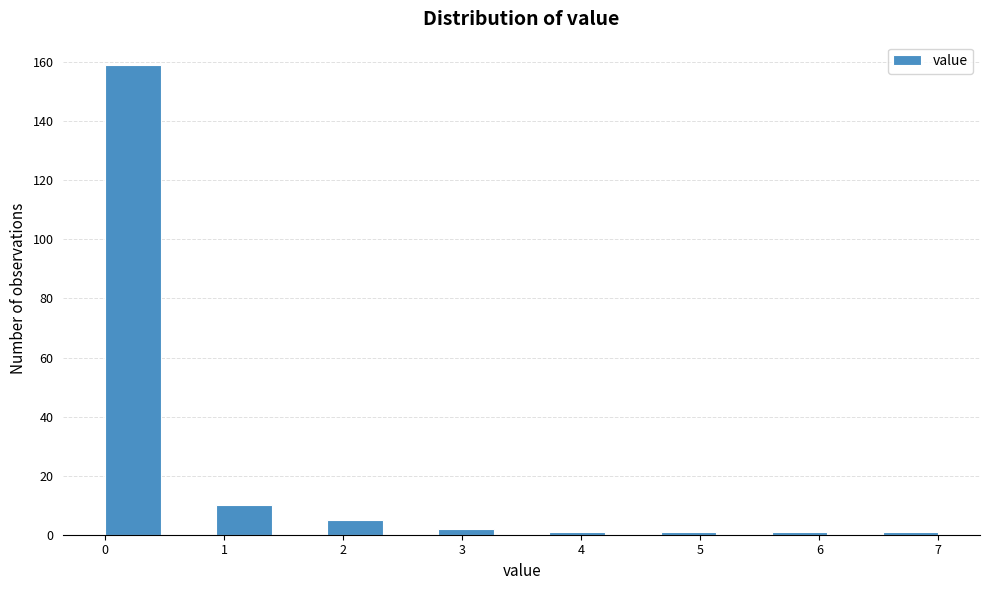

Reading left to right, list every bar in this chart as the range it spans on the x-axis followed by its height. Neither the bar edges nor the heights are printed on the chart, so give them approximately, as read against the axes.

0.0 to 0.5: 160
0.5 to 0.9: 0
0.9 to 1.4: 10
1.4 to 1.9: 0
1.9 to 2.3: 6
2.3 to 2.8: 0
2.8 to 3.3: 2
3.3 to 3.7: 0
3.7 to 4.2: under 2
4.2 to 4.7: 0
4.7 to 5.1: under 2
5.1 to 5.6: 0
5.6 to 6.1: under 2
6.1 to 6.5: 0
6.5 to 7.0: under 2